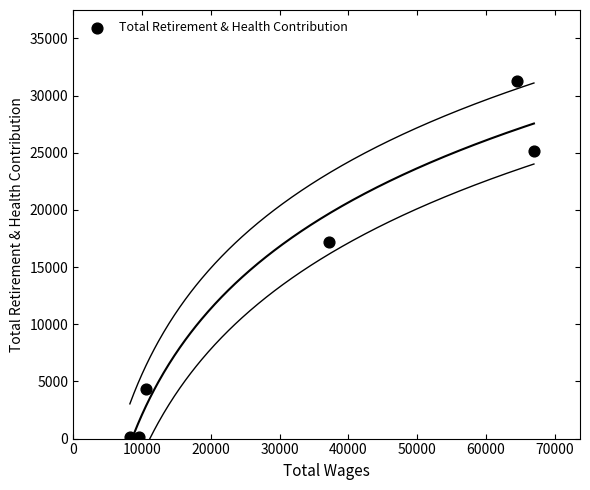

What Y value in the scatter plot is closest to 15681?

17227